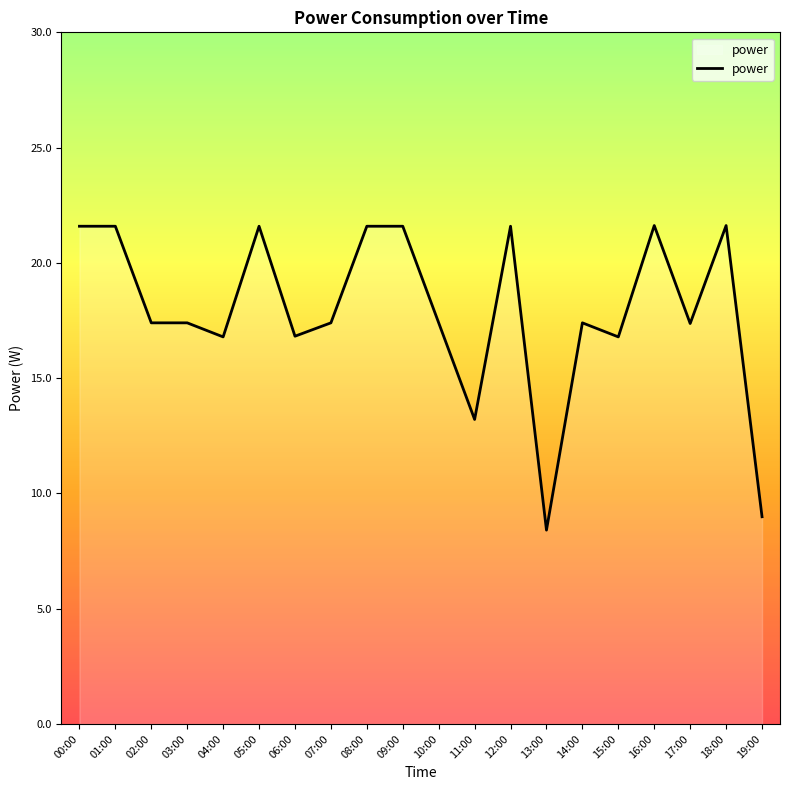

What is the sum of all values?

358.2